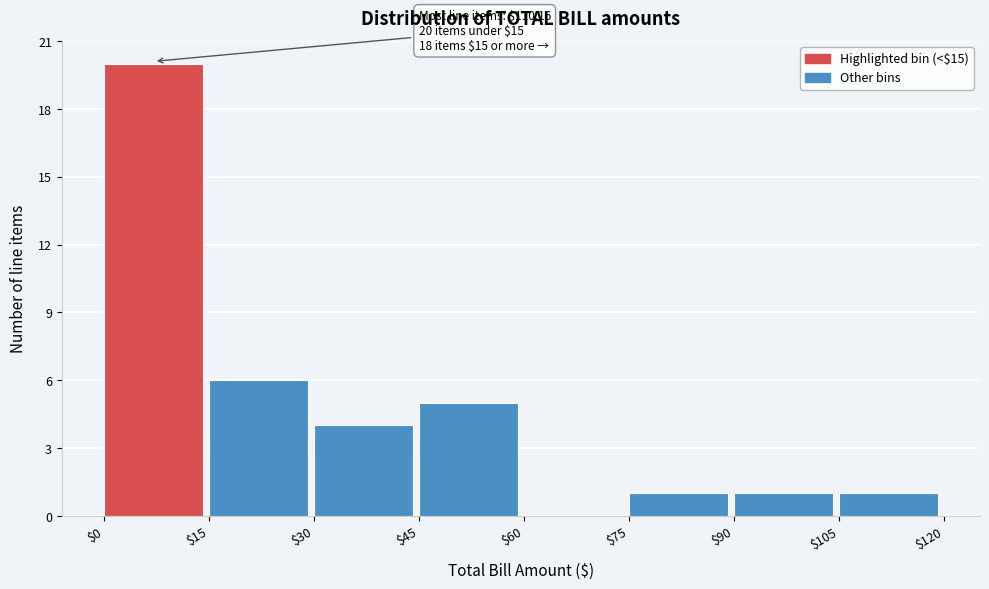

Which range on the x-axis has the tallest bar?

$0 to $15